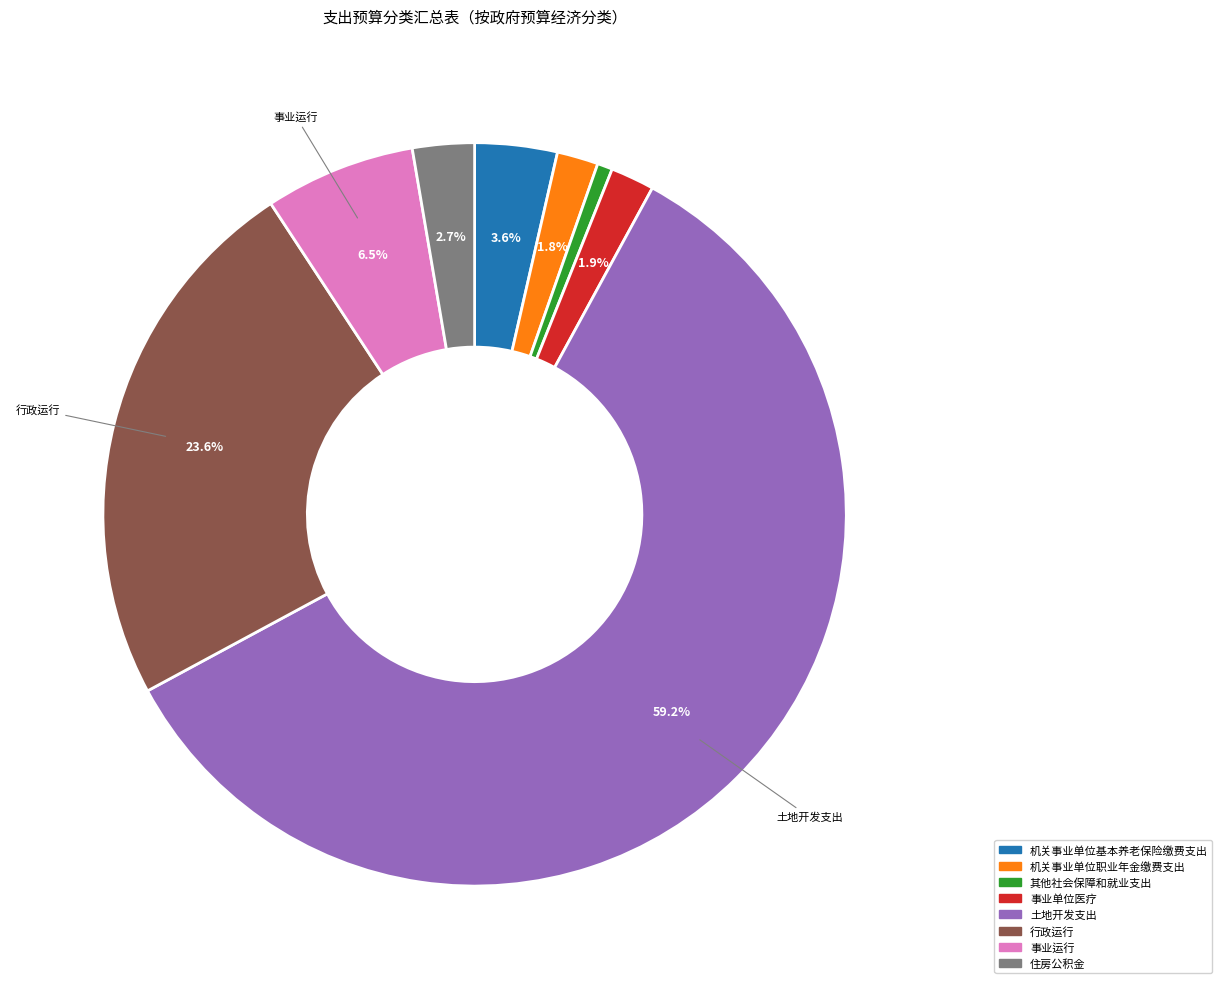

What is the ratio of the value at 机关事业单位职业年金缴费支出 to the value at 住房公积金?

0.7